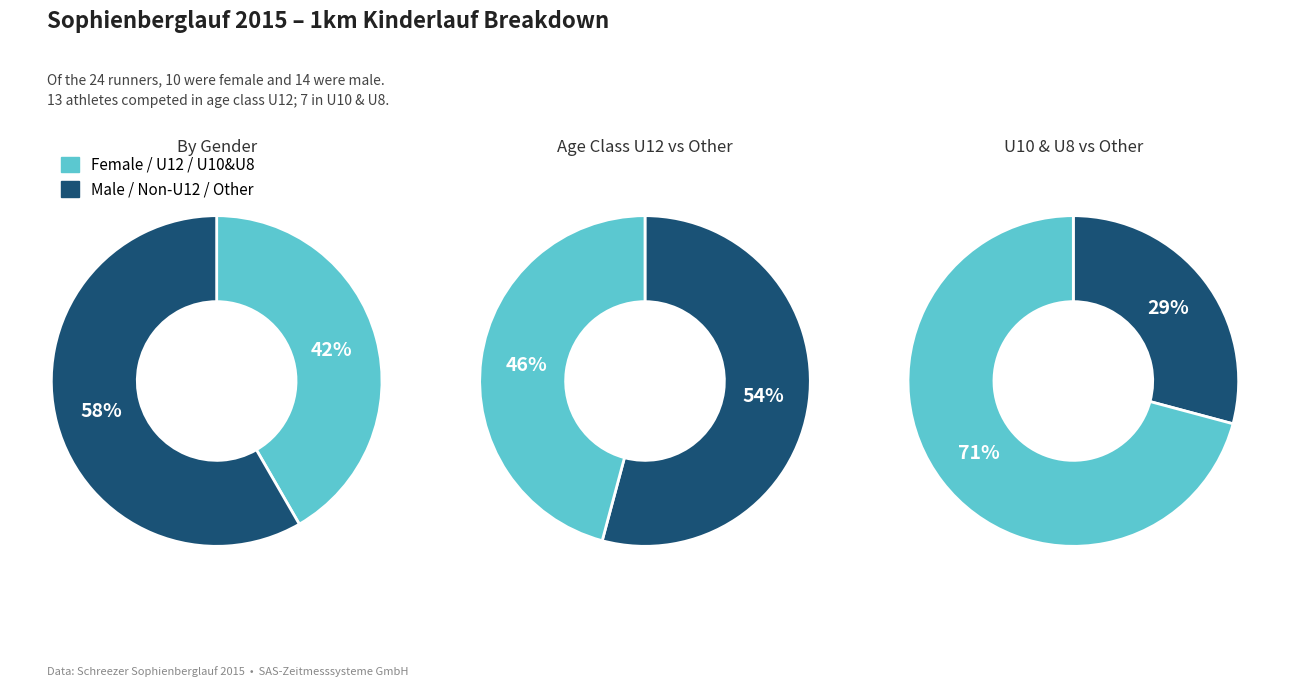

Is it true that MKU12 is 52% of the pie?

False